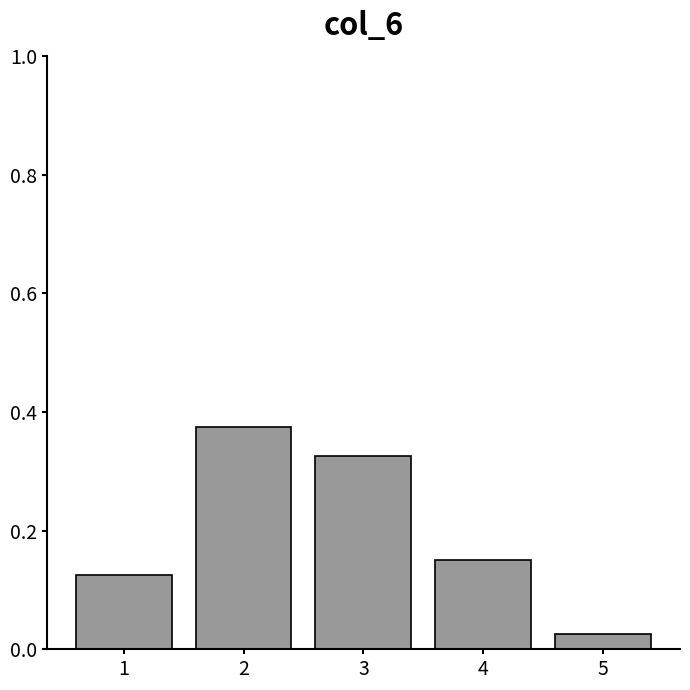

Rank the categories by value from lowest to highest.

5, 1, 4, 3, 2